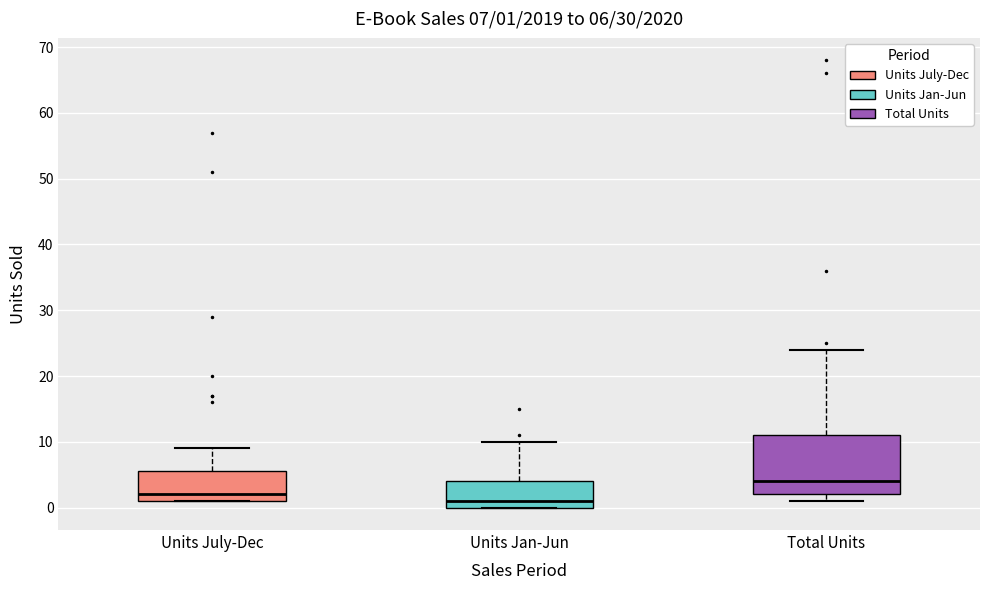

Which box's median line is the lowest?

Units Jan-Jun